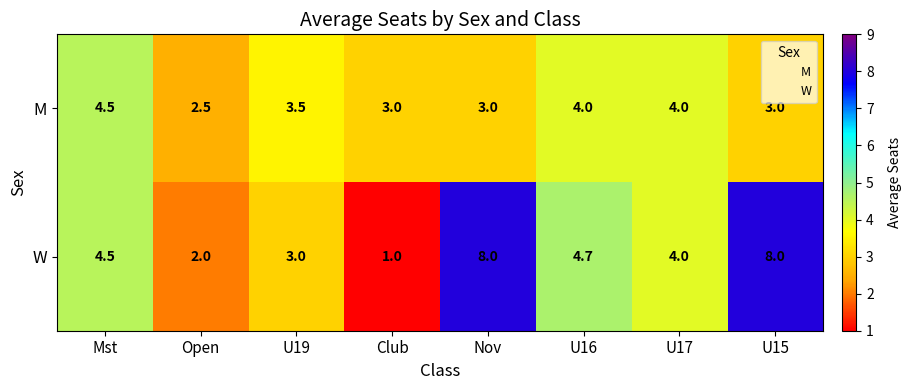

The value of M at Open is 2.5. True or false?

True